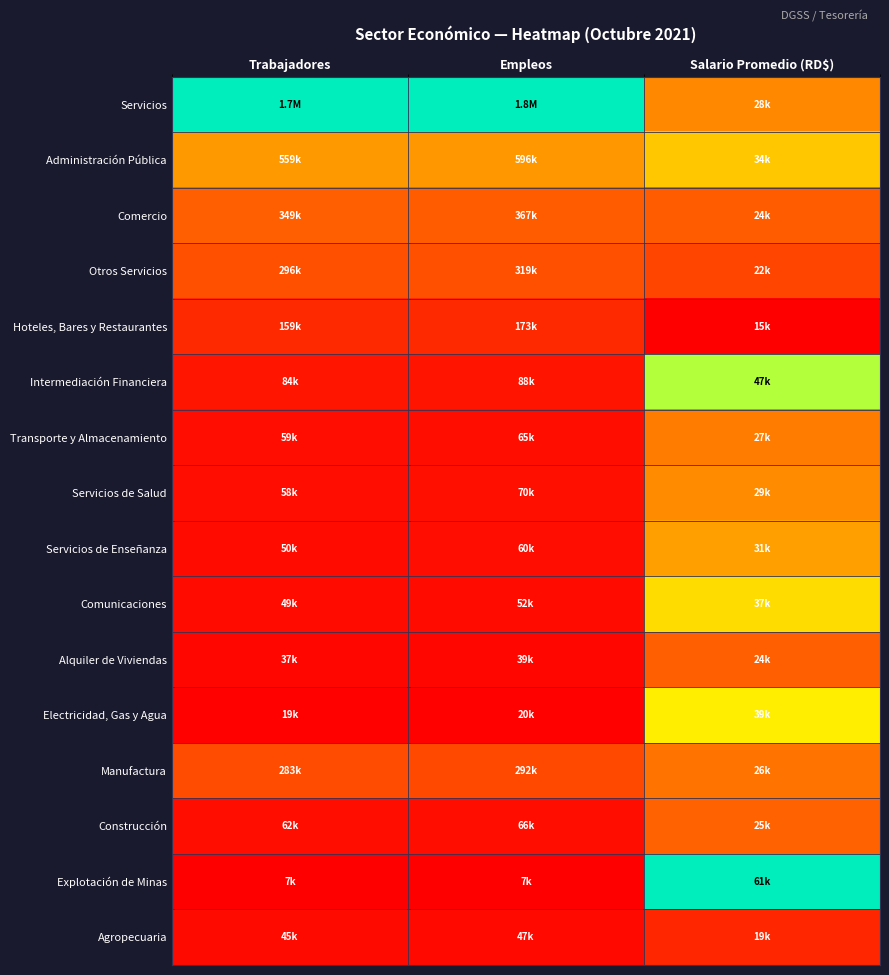

What is the difference between the highest and lowest values at Trabajadores?

1.0